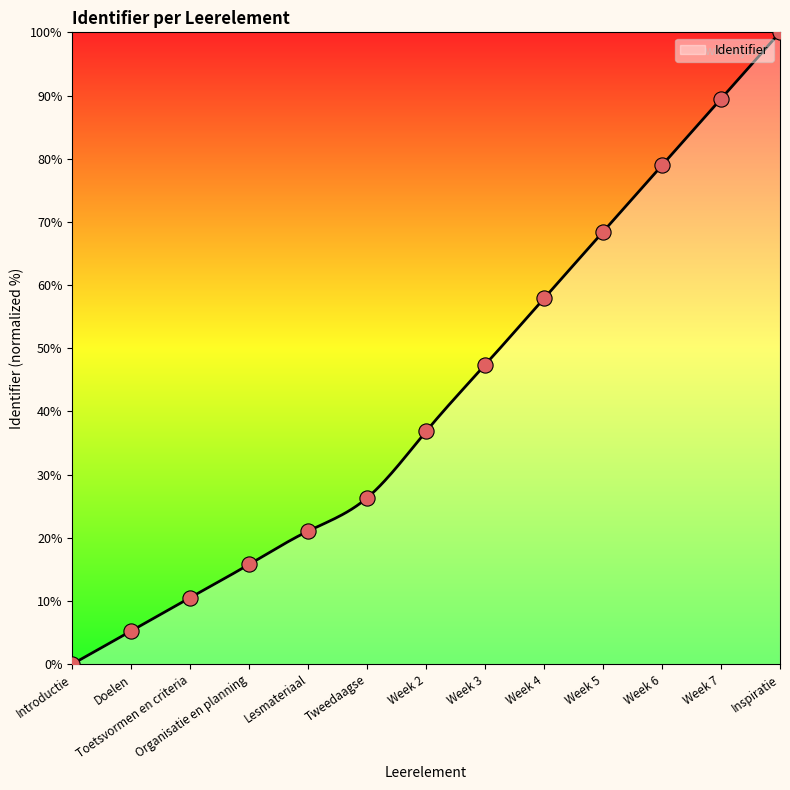

Between Organisatie en planning and Week 6, which is larger?

Week 6